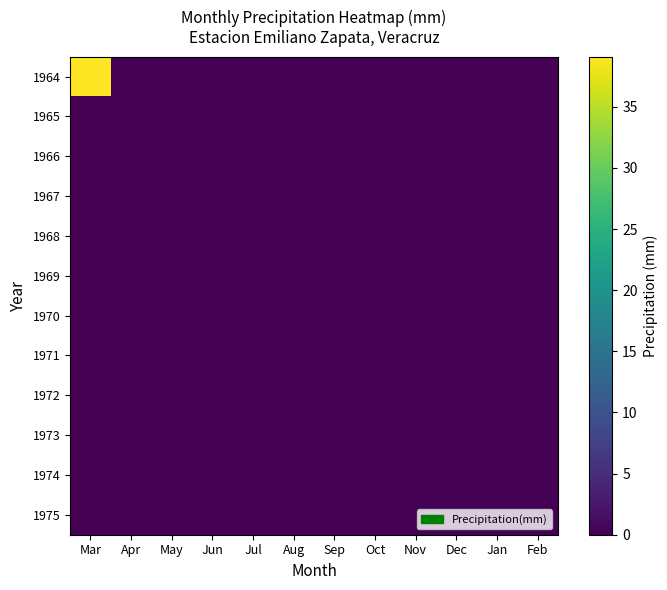

How many distinct data groups are displayed?

12